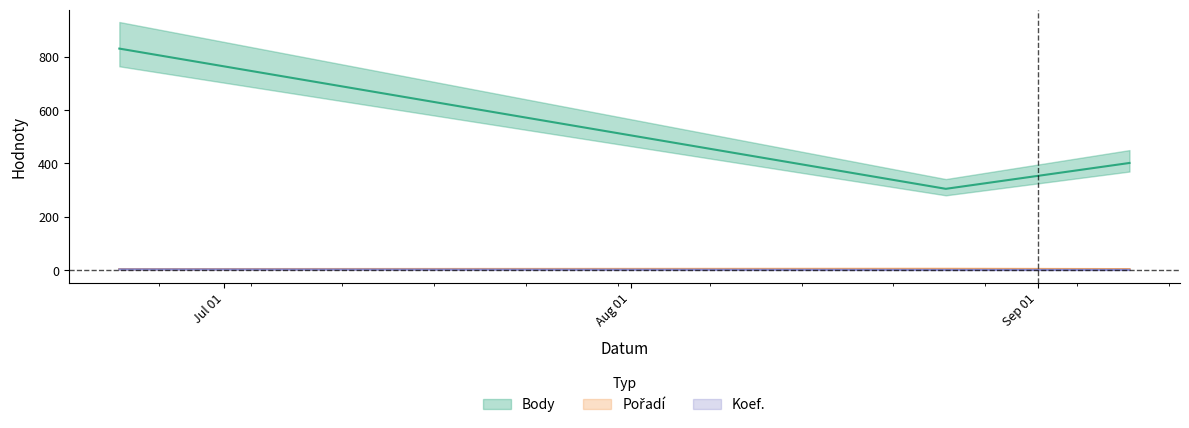

What is the approximate value of Koef. at 2018-09-08?

1